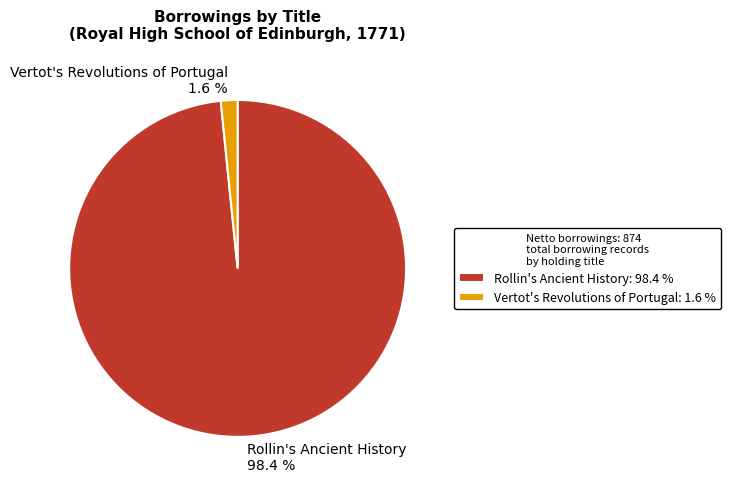

True or false: Rollin's Ancient History accounts for 98% of the total.

True